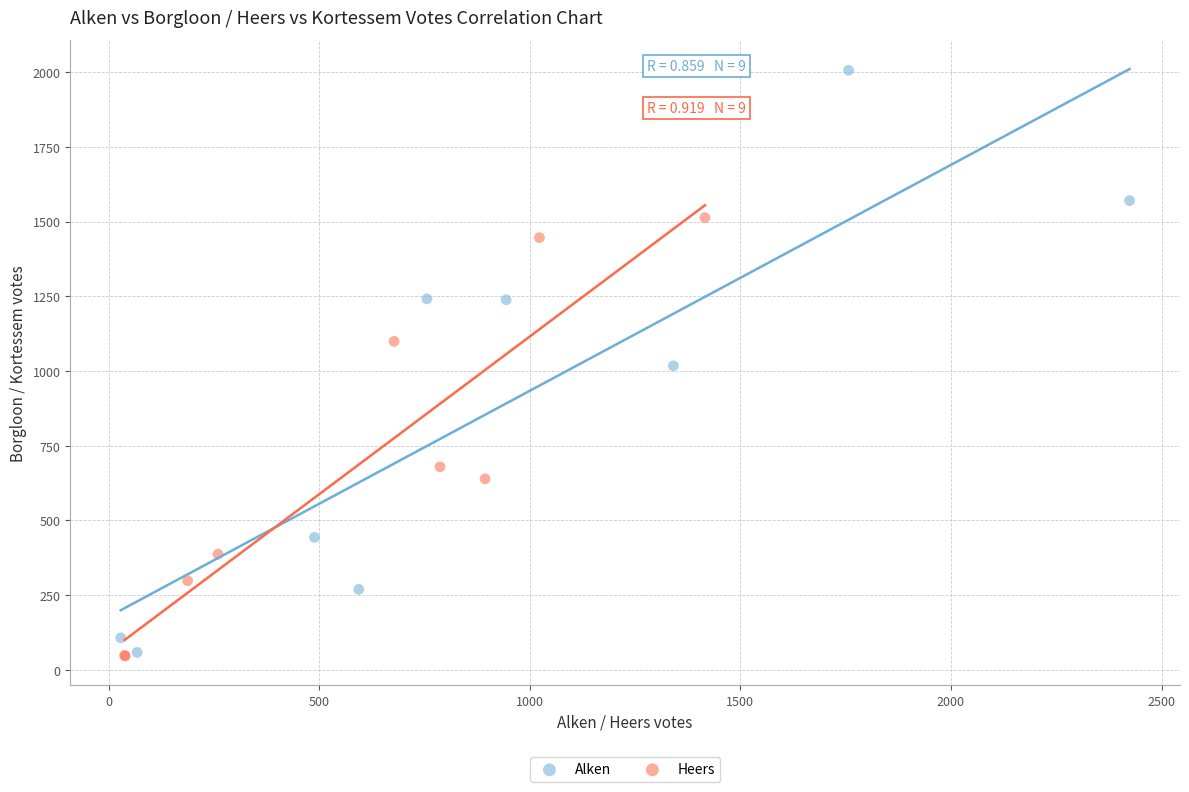

Which series reaches the maximum Y coordinate?

Alken